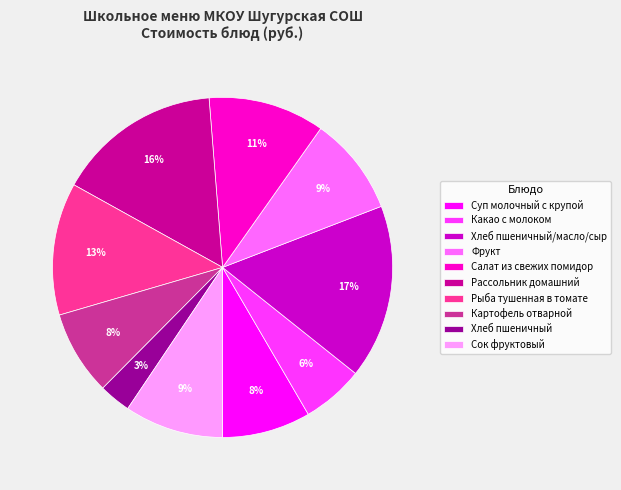

Count the number of slices in the pie.

10